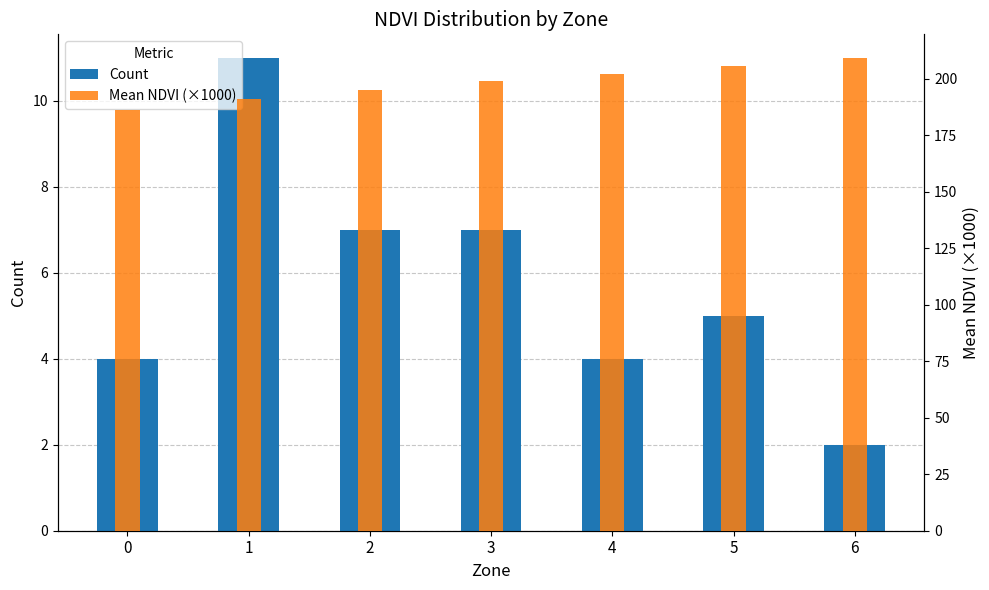

Reading right to left, transcribe all the data shown in this chart.

Count: 6=2.0	5=5.0	4=4.0	3=7.0	2=7.0	1=11.0	0=4.0
Mean NDVI (×1000): 6=209.1	5=205.5	4=202.0	3=199.0	2=194.7	1=191.1	0=186.1